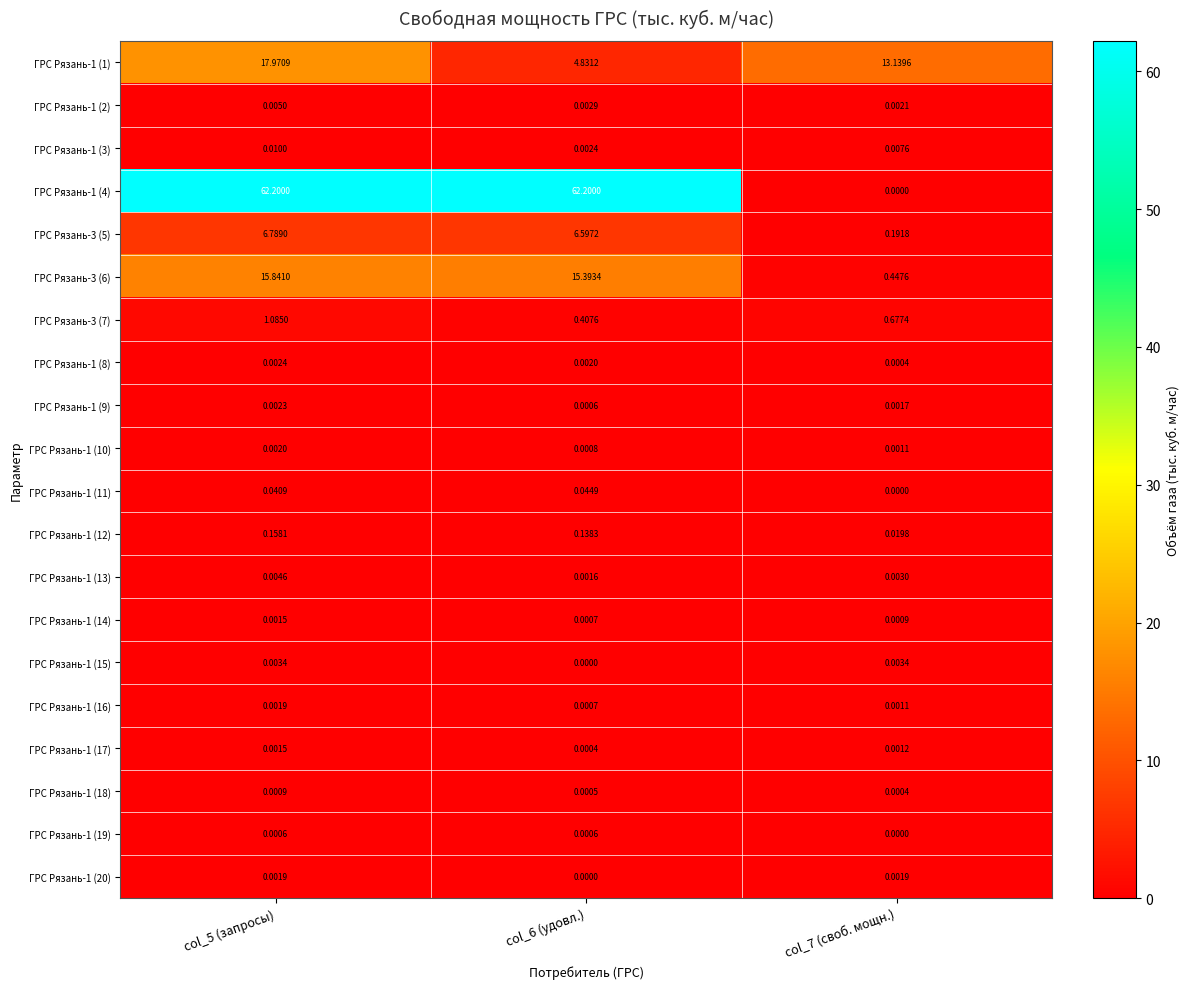

Count the number of data series in this chart.

20